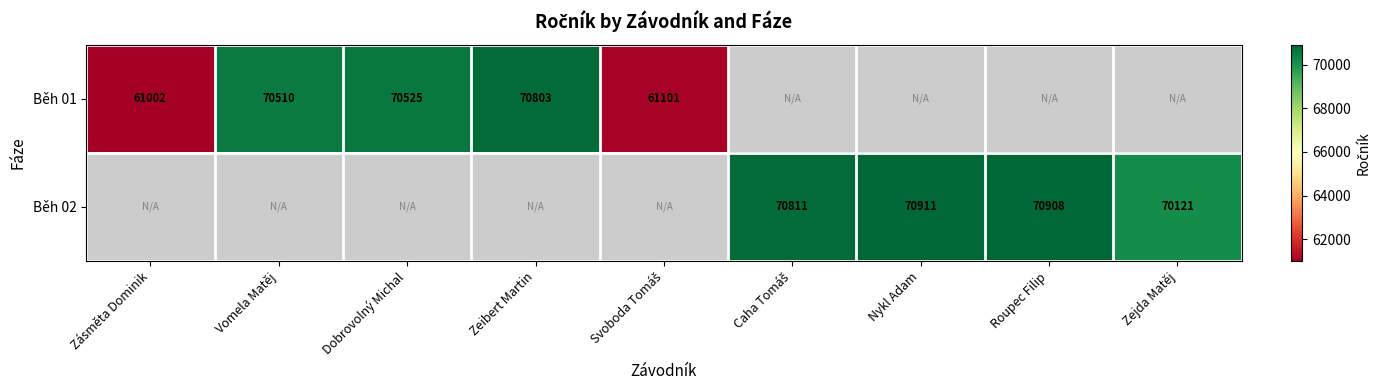

The Běh 01 series shows 61002 at Zásměta Dominik. True or false?

True